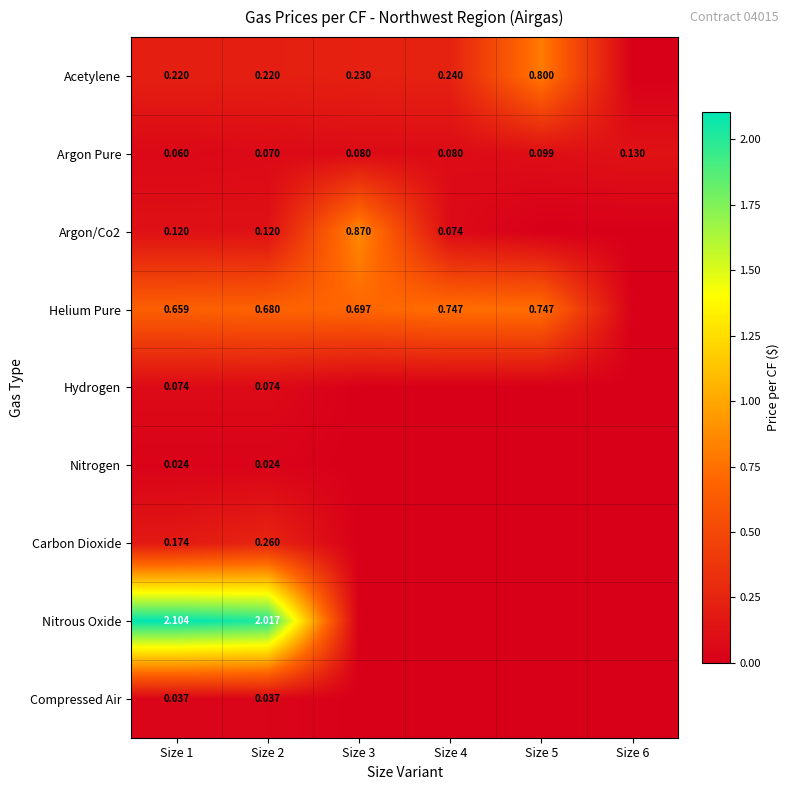

Is the value of Helium Pure at Size 2 greater than the value of Carbon Dioxide at Size 2?

Yes